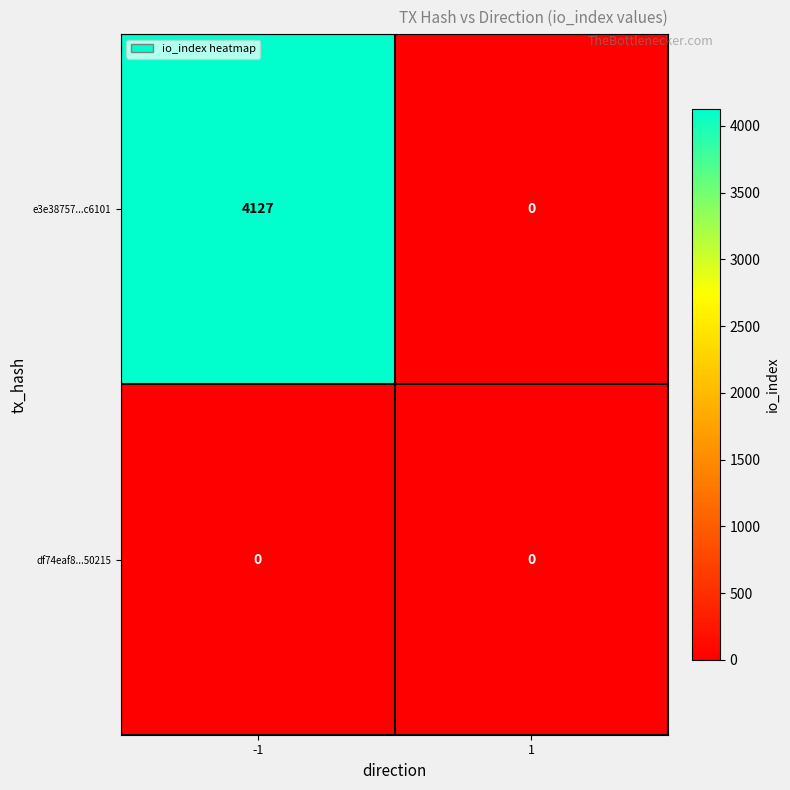

What is the difference between the e3e38757...c6101 values at 1 and -1?

4127